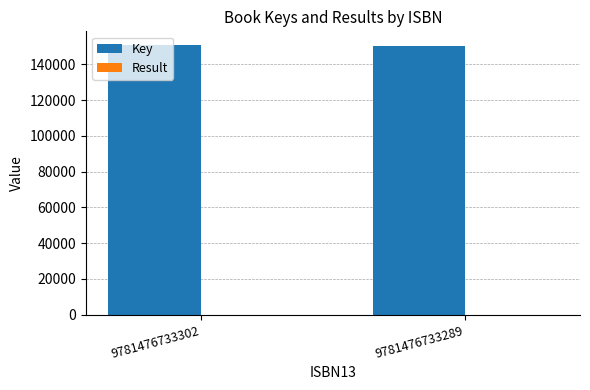

What is the greatest value displayed?

150927